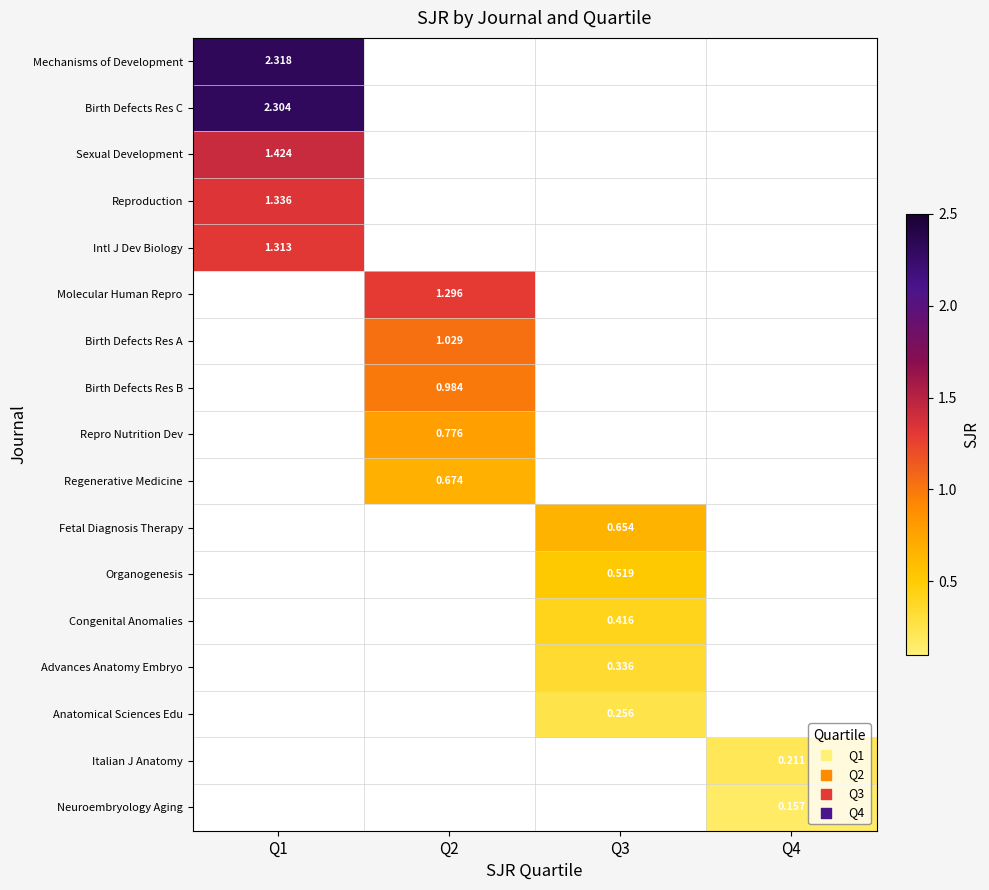

Rank the series by their maximum value, from highest to lowest.

Mechanisms of Development, Birth Defects Res C, Sexual Development, Reproduction, Intl J Dev Biology, Molecular Human Repro, Birth Defects Res A, Birth Defects Res B, Repro Nutrition Dev, Regenerative Medicine, Fetal Diagnosis Therapy, Organogenesis, Congenital Anomalies, Advances Anatomy Embryo, Anatomical Sciences Edu, Italian J Anatomy, Neuroembryology Aging